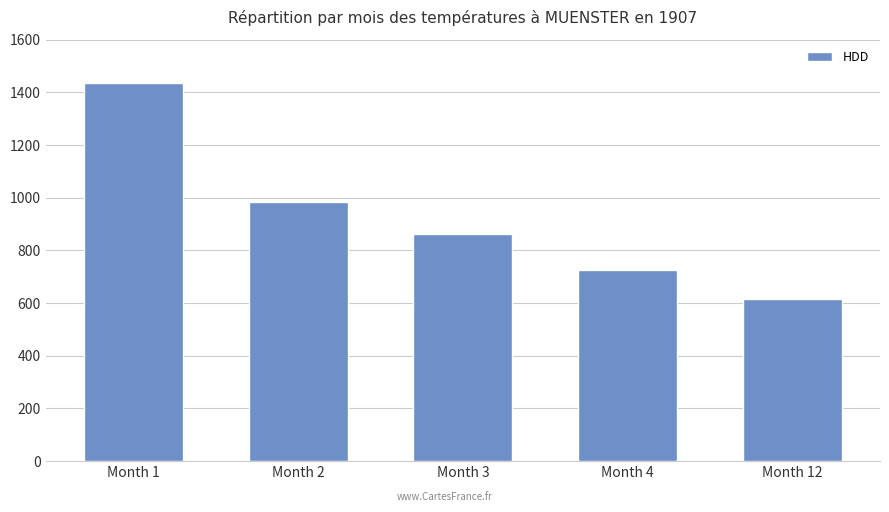

Rank the categories by value from highest to lowest.

Month 1, Month 2, Month 3, Month 4, Month 12